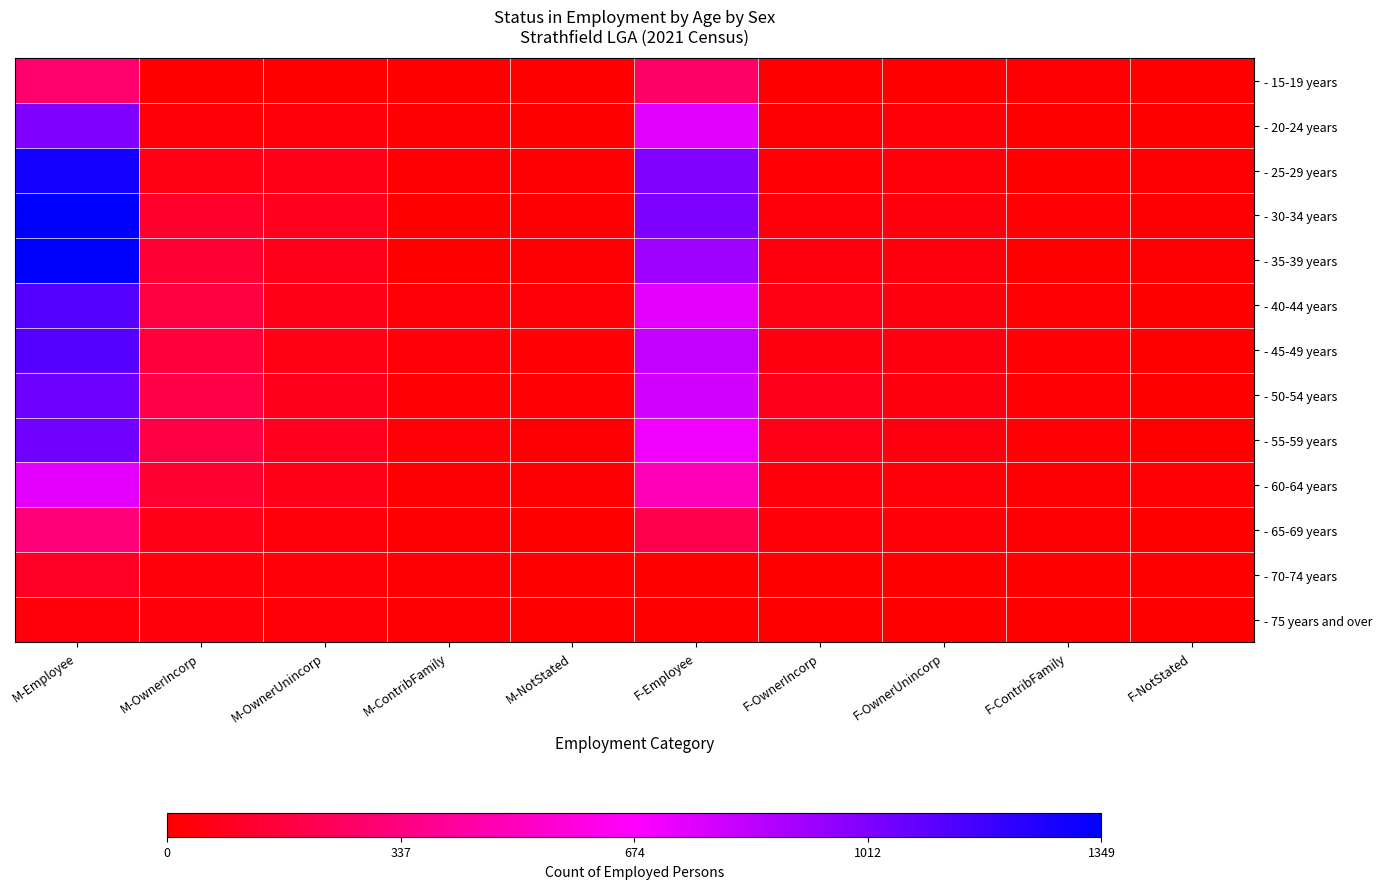

Which category has the lowest value across all series?

F-OwnerIncorp